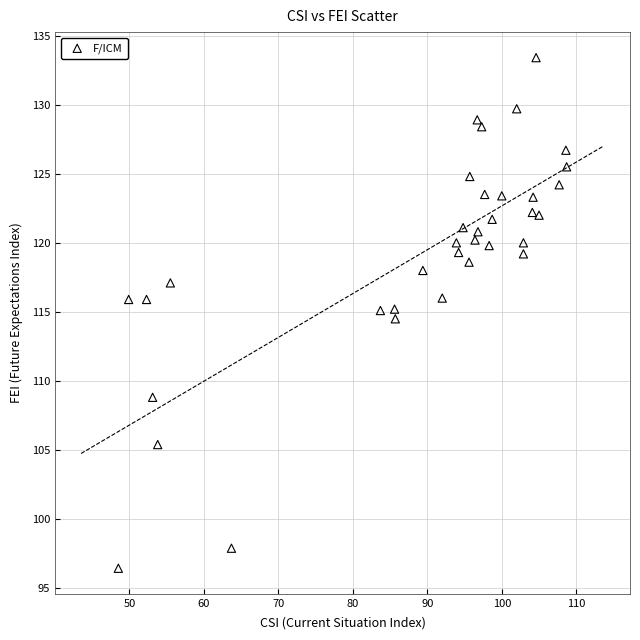

What is the range of X values (max minus min)?

60.2